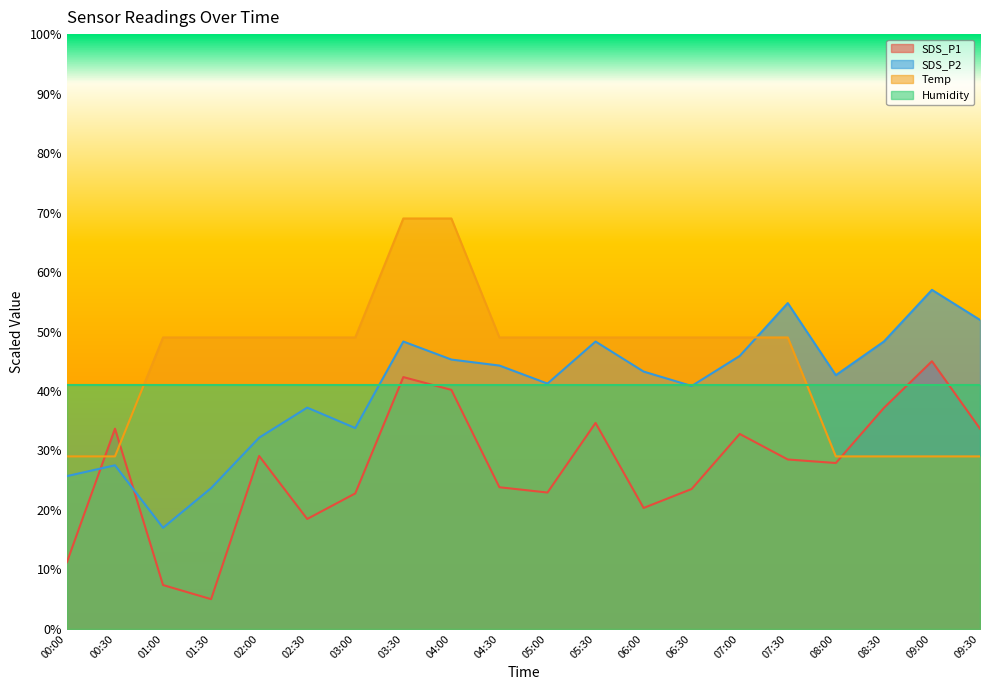

Which has a higher value, 07:00 or 07:30?

07:00